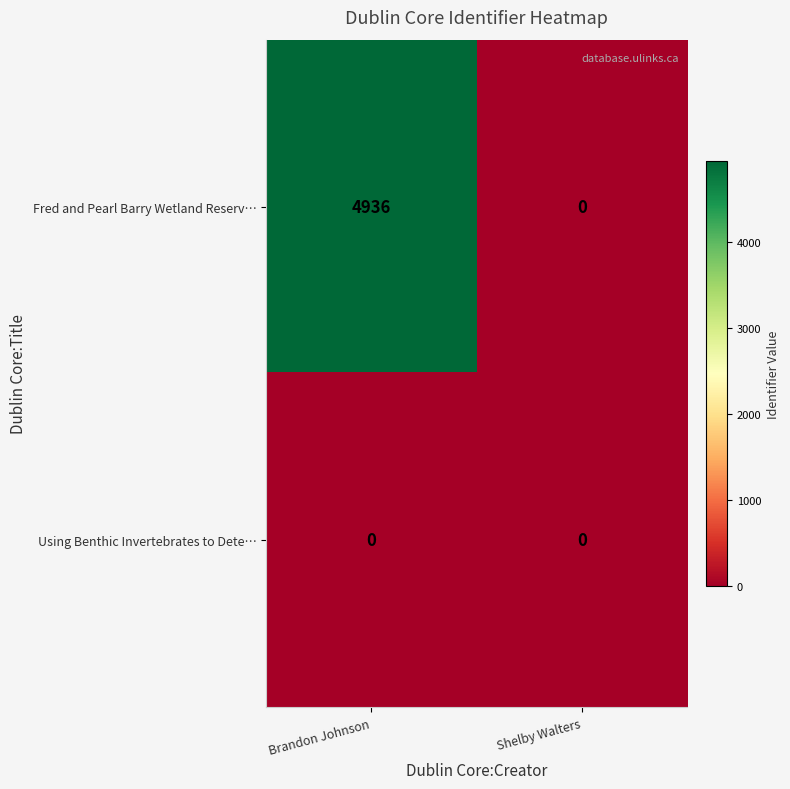

List the series in order of their peak value, lowest first.

Using Benthic Invertebrates to Dete…, Fred and Pearl Barry Wetland Reserv…